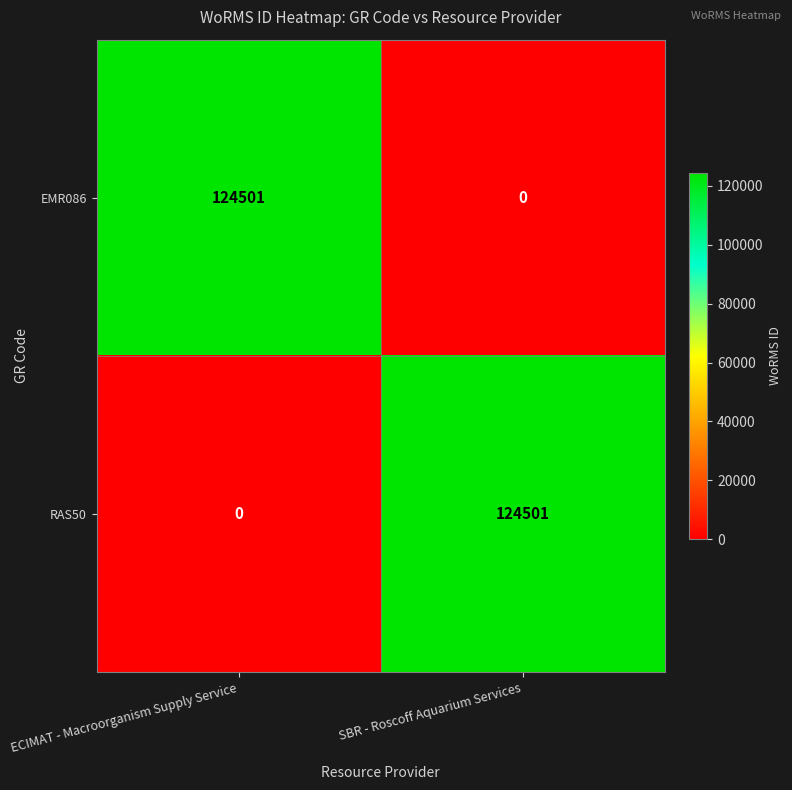

What is the spread (max minus min) of values at ECIMAT - Macroorganism Supply Service?

124501